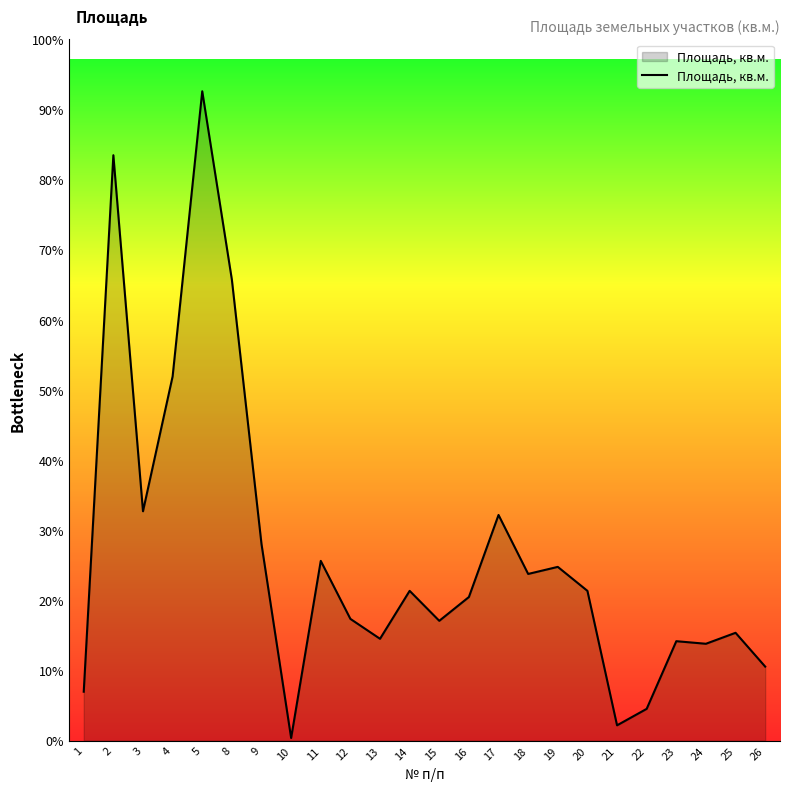

How many data points are above 2500?

10